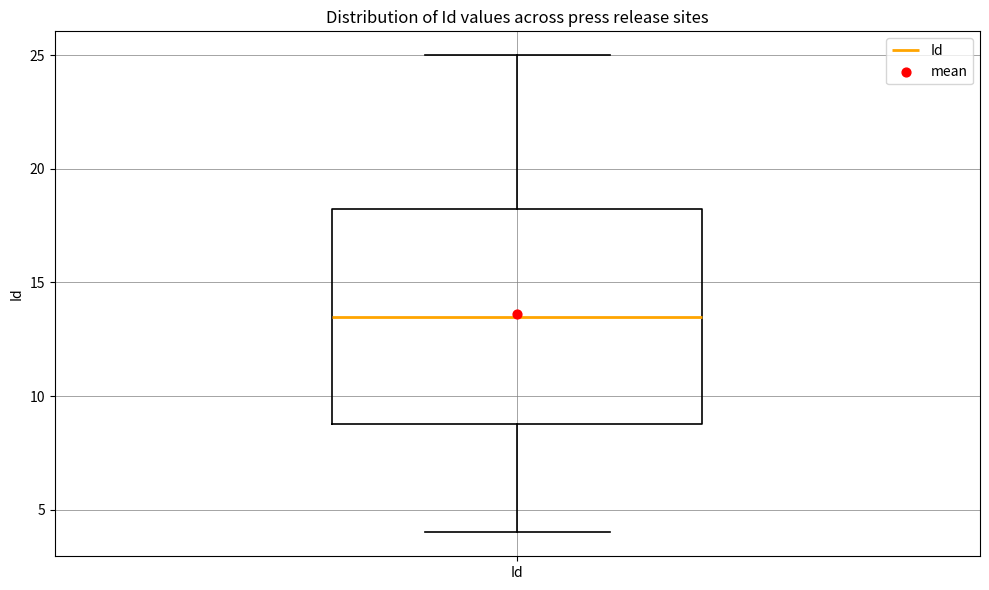

Where is the lower edge of the box for Id on the y-axis? The values are not printed on the chart, so give them approximately, as read against the axis.

9.0